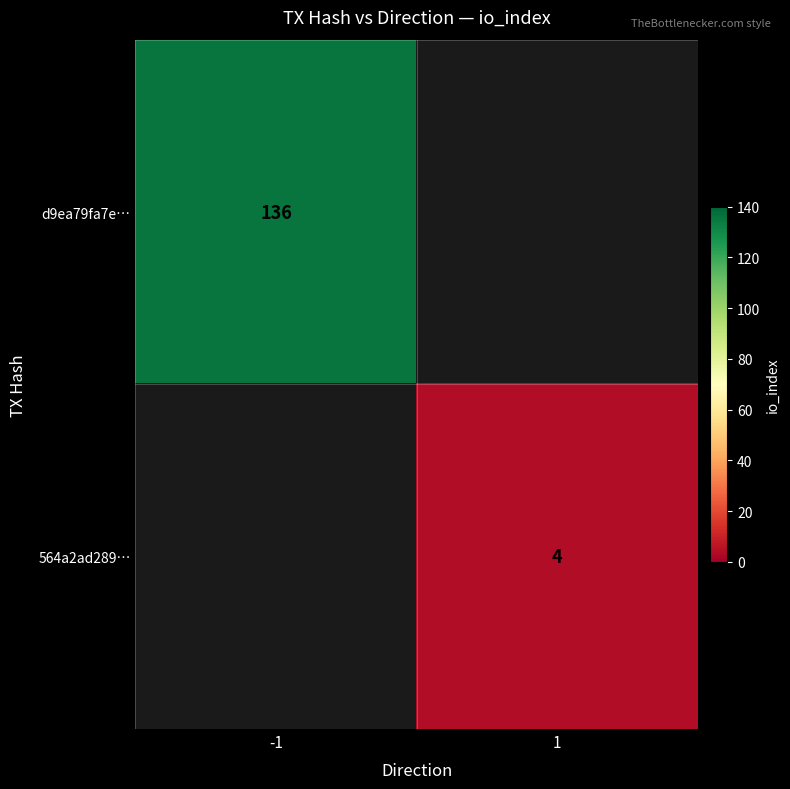

At -1, list the series in order from smallest to largest.

d9ea79fa7e…, 564a2ad289…